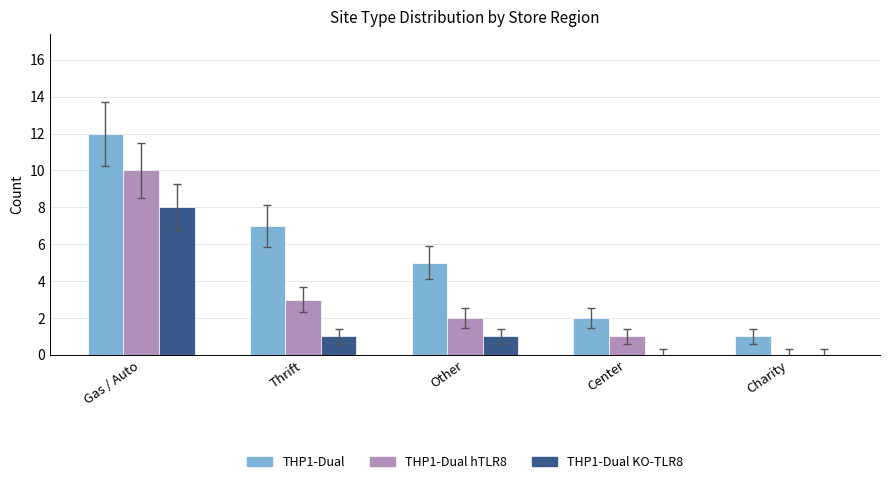

What is the total value across all series at Center?

3